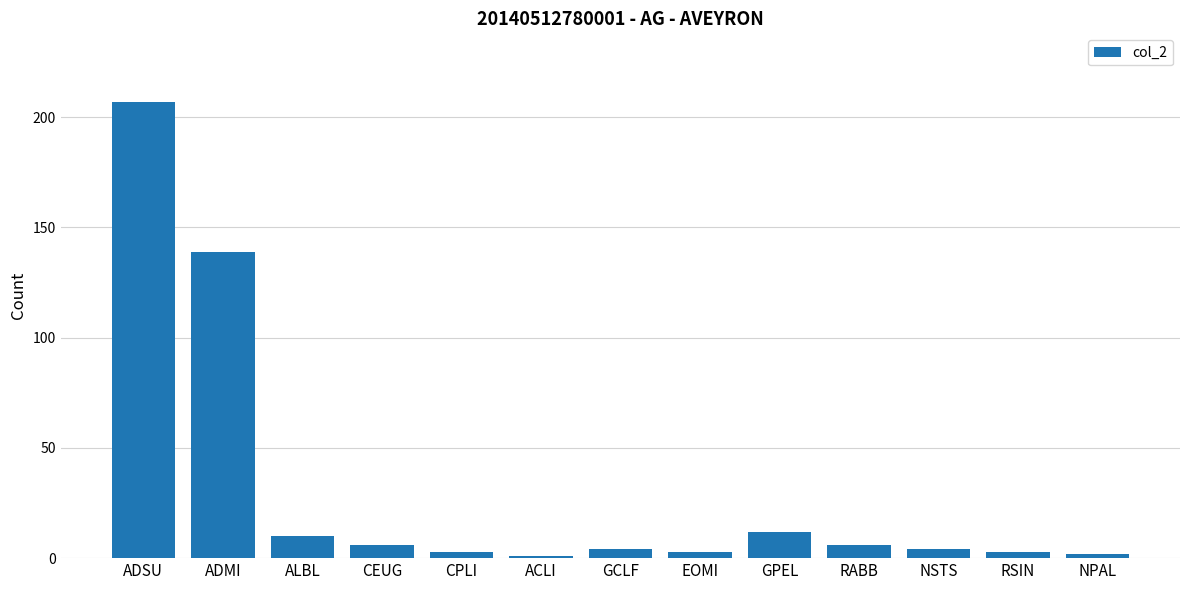

How many distinct data groups are displayed?

1